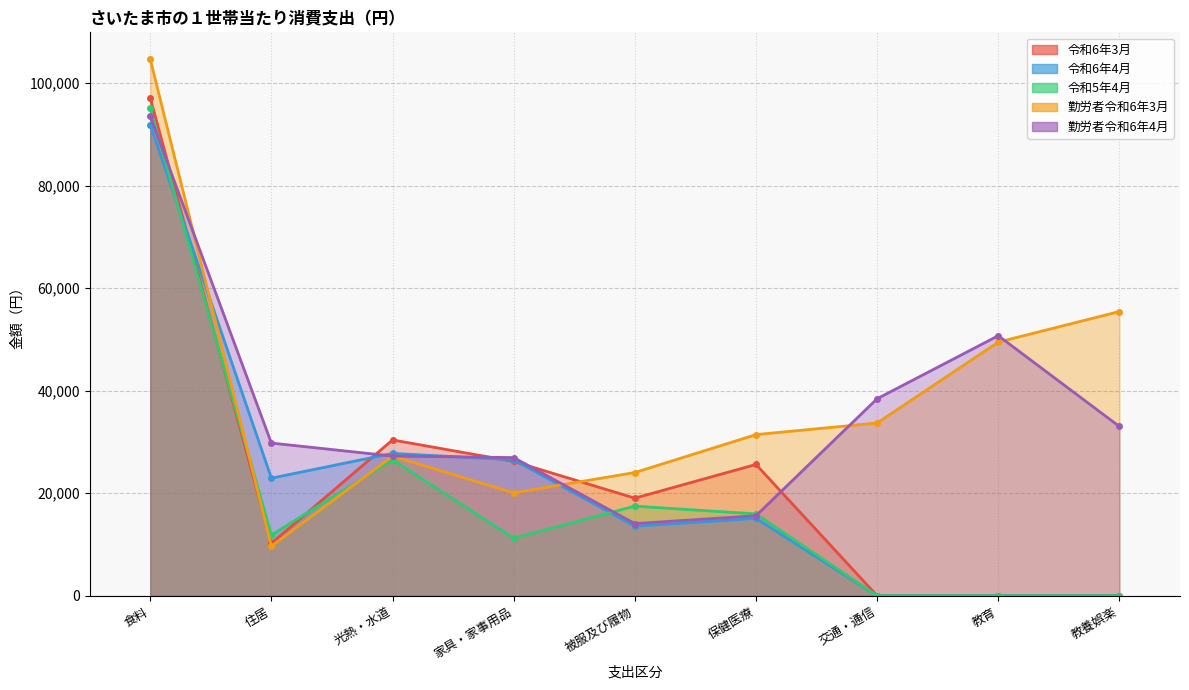

What is the average value of the 令和5年4月 series?

19793